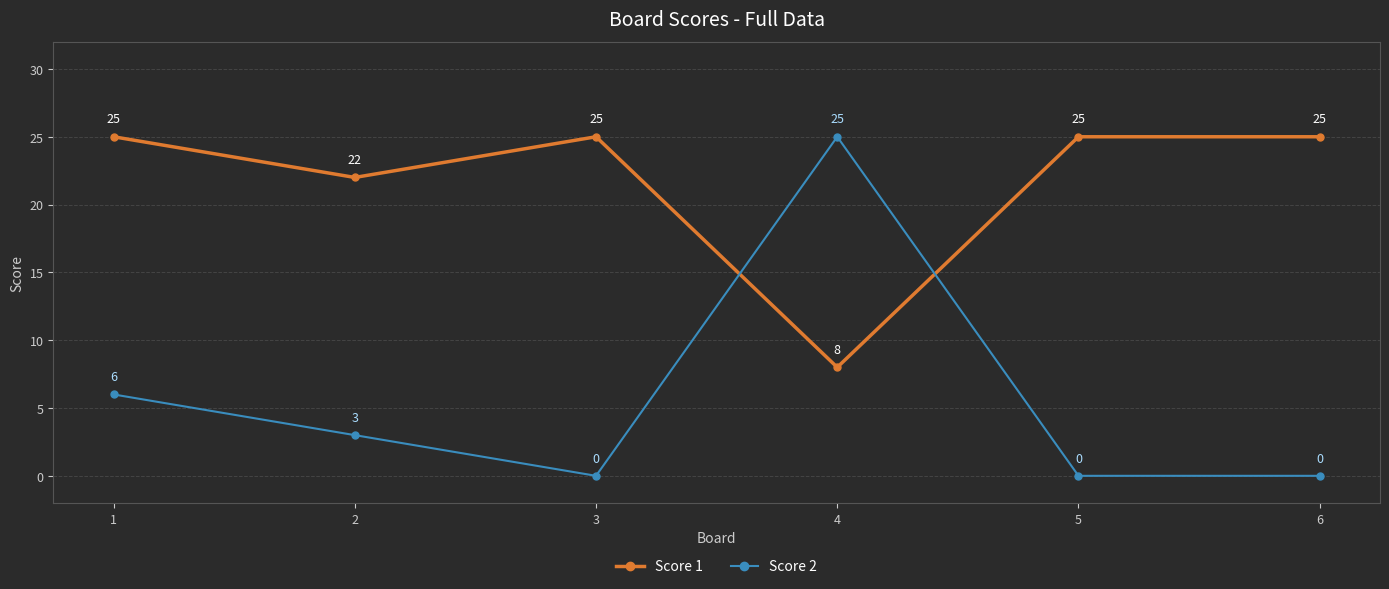

How many lines are shown in the chart?

2